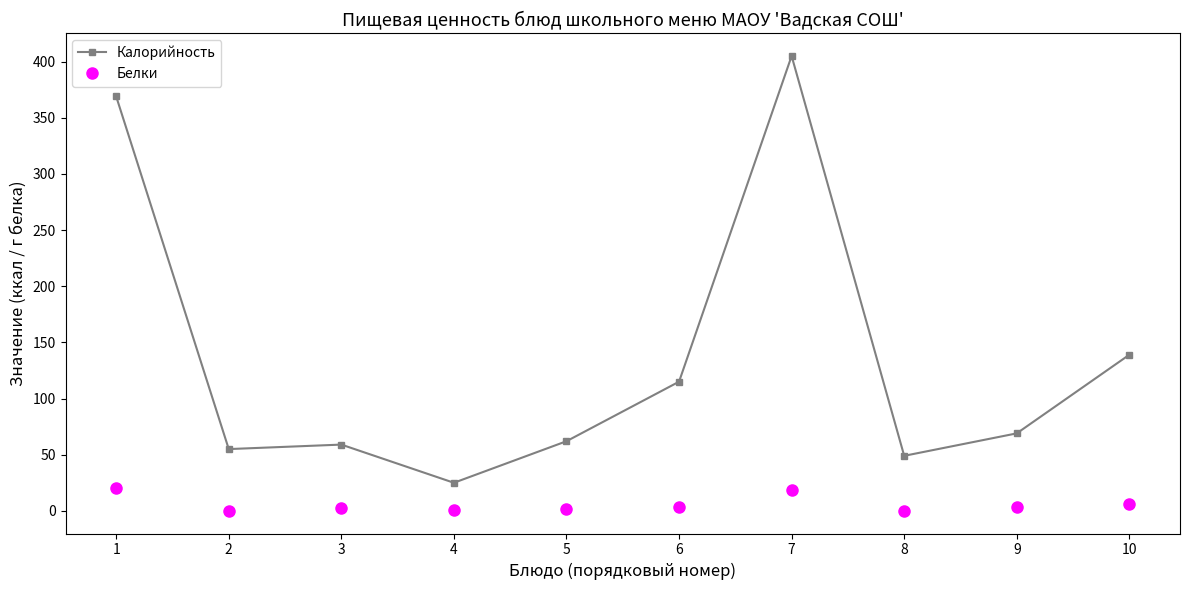

At how many categories does at least one series exceed 352?

2